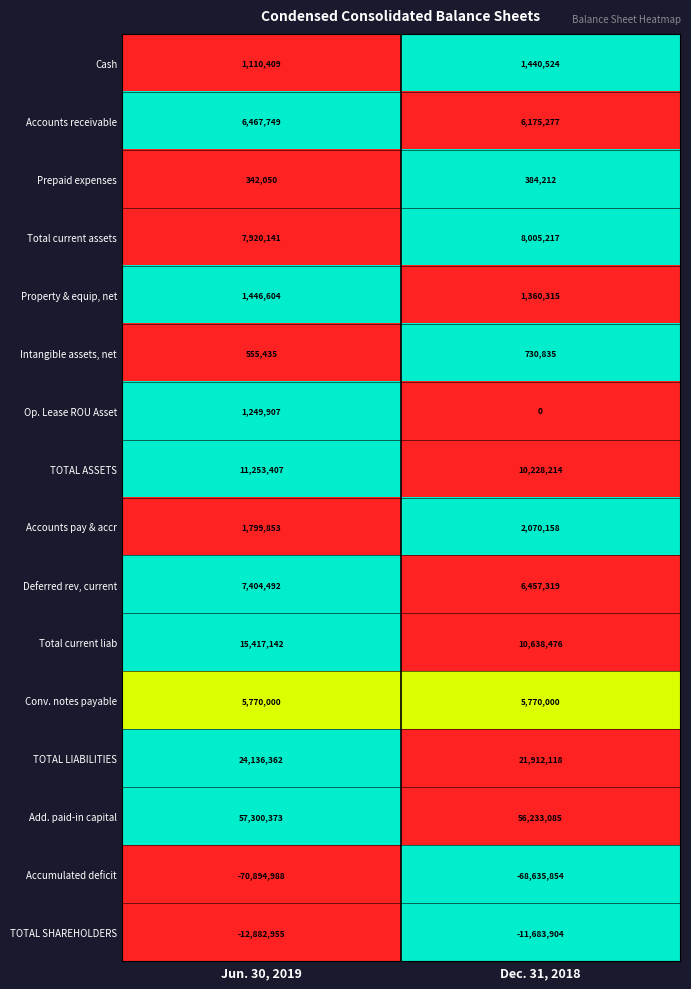

What is the spread (max minus min) of values at Jun. 30, 2019?

128195361